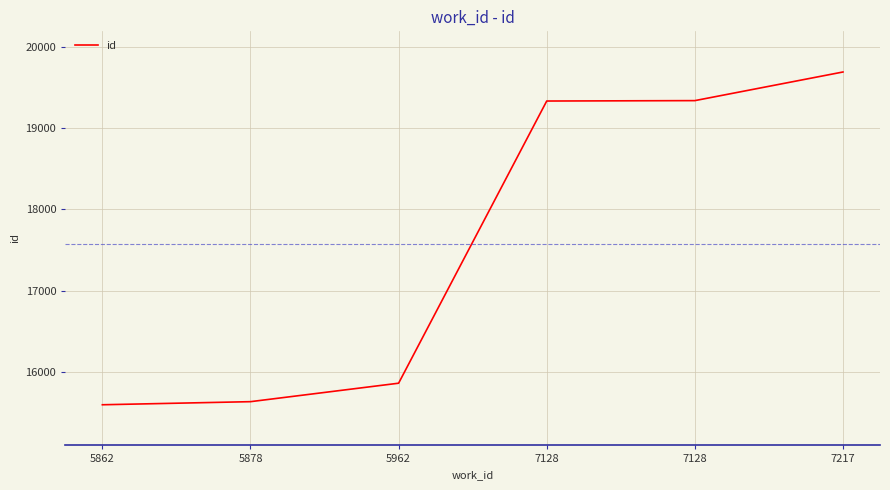

Is this an area chart (filled region under the line)?

No